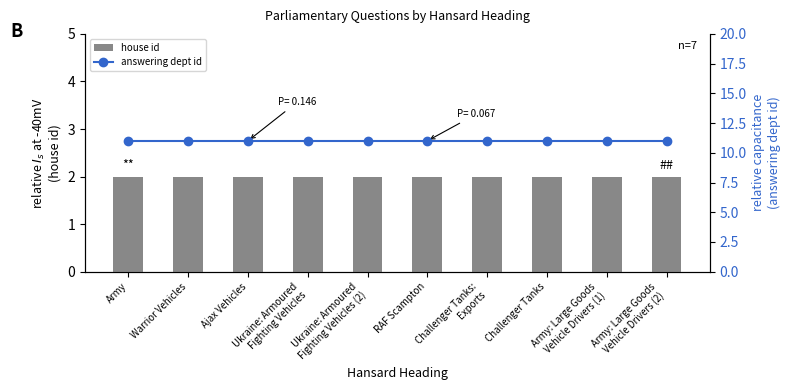

Rank the categories by answering dept id value from lowest to highest.

Army, Warrior Vehicles, Ajax Vehicles, Ukraine: Armoured
Fighting Vehicles, Ukraine: Armoured
Fighting Vehicles (2), RAF Scampton, Challenger Tanks:
Exports, Challenger Tanks, Army: Large Goods
Vehicle Drivers (1), Army: Large Goods
Vehicle Drivers (2)